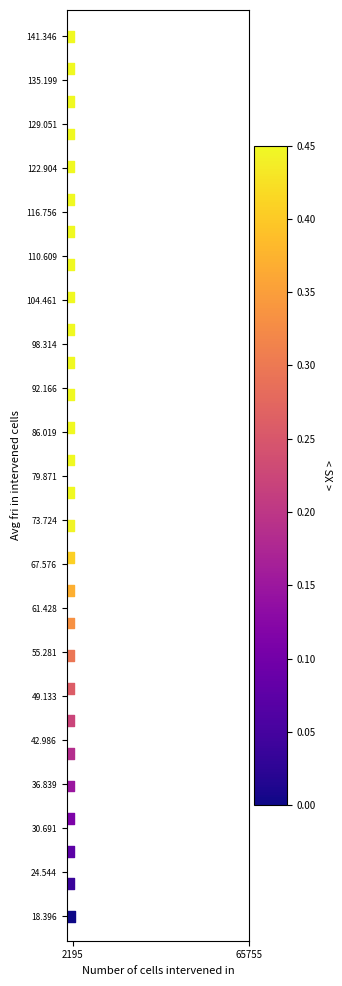

What Y value in the scatter plot is closest to 79?

77.6